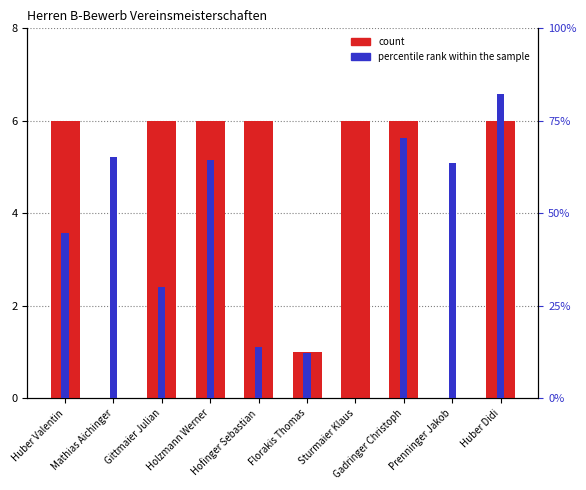

Rank the series by their average value, from lowest to highest.

percentile rank within the sample, count